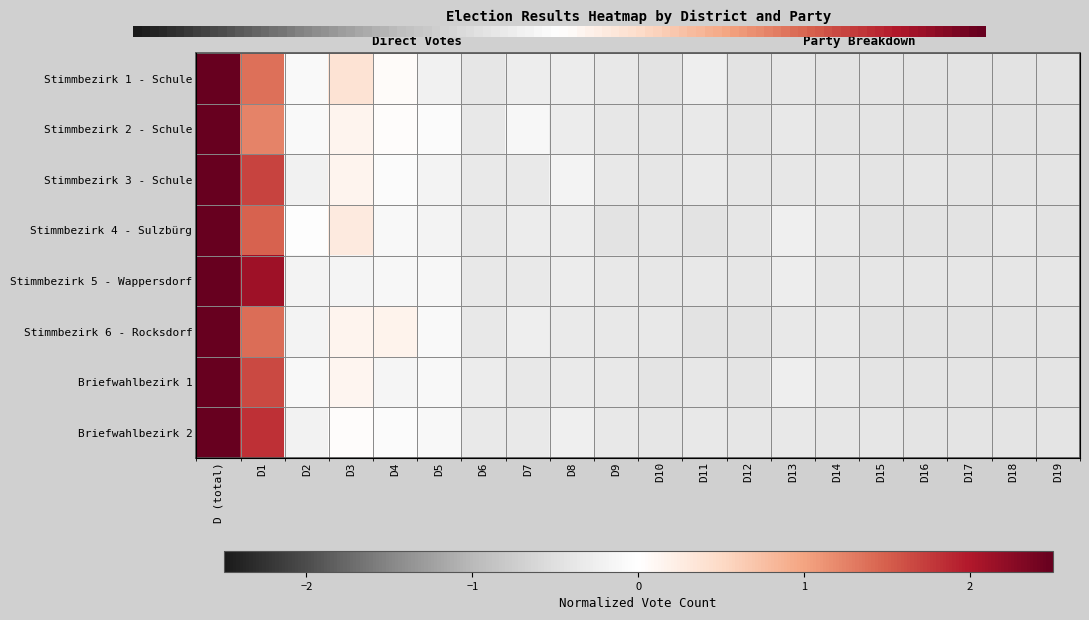

Reading left to right, what are all the values shown in this chart?

Stimmbezirk 1 - Schule: D (total)=4.0	D1=1.4	D2=-0.1	D3=0.4	D4=0.0	D5=-0.2	D6=-0.4	D7=-0.3	D8=-0.3	D9=-0.4	D10=-0.4	D11=-0.3	D12=-0.4	D13=-0.4	D14=-0.4	D15=-0.4	D16=-0.4	D17=-0.4	D18=-0.4	D19=-0.4
Stimmbezirk 2 - Schule: D (total)=4.0	D1=1.2	D2=-0.1	D3=0.1	D4=0.0	D5=-0.0	D6=-0.4	D7=-0.1	D8=-0.3	D9=-0.4	D10=-0.4	D11=-0.3	D12=-0.4	D13=-0.4	D14=-0.4	D15=-0.4	D16=-0.4	D17=-0.4	D18=-0.4	D19=-0.4
Stimmbezirk 3 - Schule: D (total)=3.9	D1=1.7	D2=-0.2	D3=0.2	D4=-0.1	D5=-0.2	D6=-0.3	D7=-0.3	D8=-0.2	D9=-0.4	D10=-0.4	D11=-0.3	D12=-0.4	D13=-0.4	D14=-0.4	D15=-0.4	D16=-0.4	D17=-0.4	D18=-0.4	D19=-0.4
Stimmbezirk 4 - Sulzbürg: D (total)=4.0	D1=1.5	D2=-0.0	D3=0.3	D4=-0.1	D5=-0.2	D6=-0.4	D7=-0.3	D8=-0.3	D9=-0.4	D10=-0.4	D11=-0.4	D12=-0.4	D13=-0.2	D14=-0.4	D15=-0.4	D16=-0.4	D17=-0.4	D18=-0.4	D19=-0.4
Stimmbezirk 5 - Wappersdorf: D (total)=3.7	D1=2.1	D2=-0.2	D3=-0.2	D4=-0.1	D5=-0.1	D6=-0.4	D7=-0.3	D8=-0.3	D9=-0.4	D10=-0.4	D11=-0.4	D12=-0.4	D13=-0.3	D14=-0.4	D15=-0.4	D16=-0.4	D17=-0.4	D18=-0.4	D19=-0.4
Stimmbezirk 6 - Rocksdorf: D (total)=4.0	D1=1.4	D2=-0.2	D3=0.1	D4=0.2	D5=-0.1	D6=-0.4	D7=-0.3	D8=-0.3	D9=-0.4	D10=-0.4	D11=-0.4	D12=-0.4	D13=-0.4	D14=-0.4	D15=-0.4	D16=-0.4	D17=-0.4	D18=-0.4	D19=-0.4
Briefwahlbezirk 1: D (total)=3.9	D1=1.7	D2=-0.1	D3=0.1	D4=-0.1	D5=-0.1	D6=-0.3	D7=-0.4	D8=-0.3	D9=-0.4	D10=-0.4	D11=-0.4	D12=-0.4	D13=-0.3	D14=-0.4	D15=-0.4	D16=-0.4	D17=-0.4	D18=-0.4	D19=-0.4
Briefwahlbezirk 2: D (total)=3.8	D1=1.8	D2=-0.2	D3=0.0	D4=-0.0	D5=-0.1	D6=-0.3	D7=-0.3	D8=-0.2	D9=-0.4	D10=-0.4	D11=-0.4	D12=-0.4	D13=-0.4	D14=-0.4	D15=-0.4	D16=-0.4	D17=-0.4	D18=-0.4	D19=-0.4